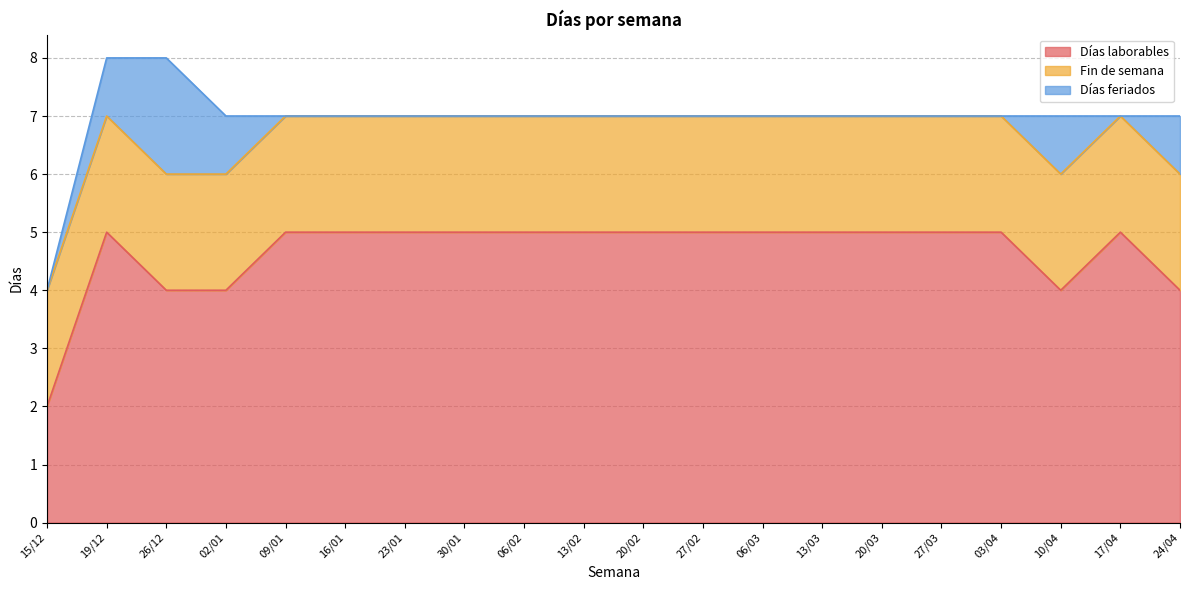

Does the chart display data point markers on the line(s)?

No